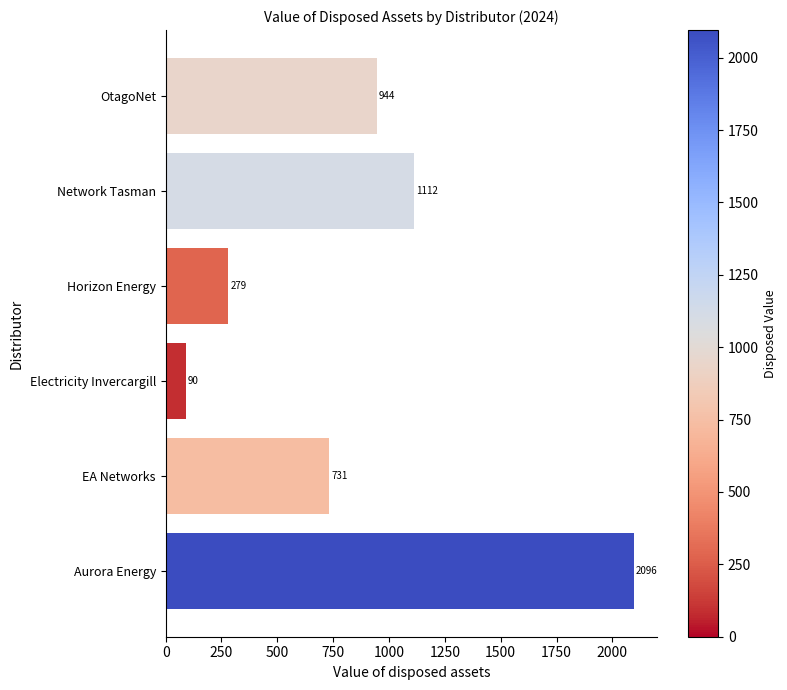

The chart shows a value of 1348.1 at Aurora Energy. True or false?

False